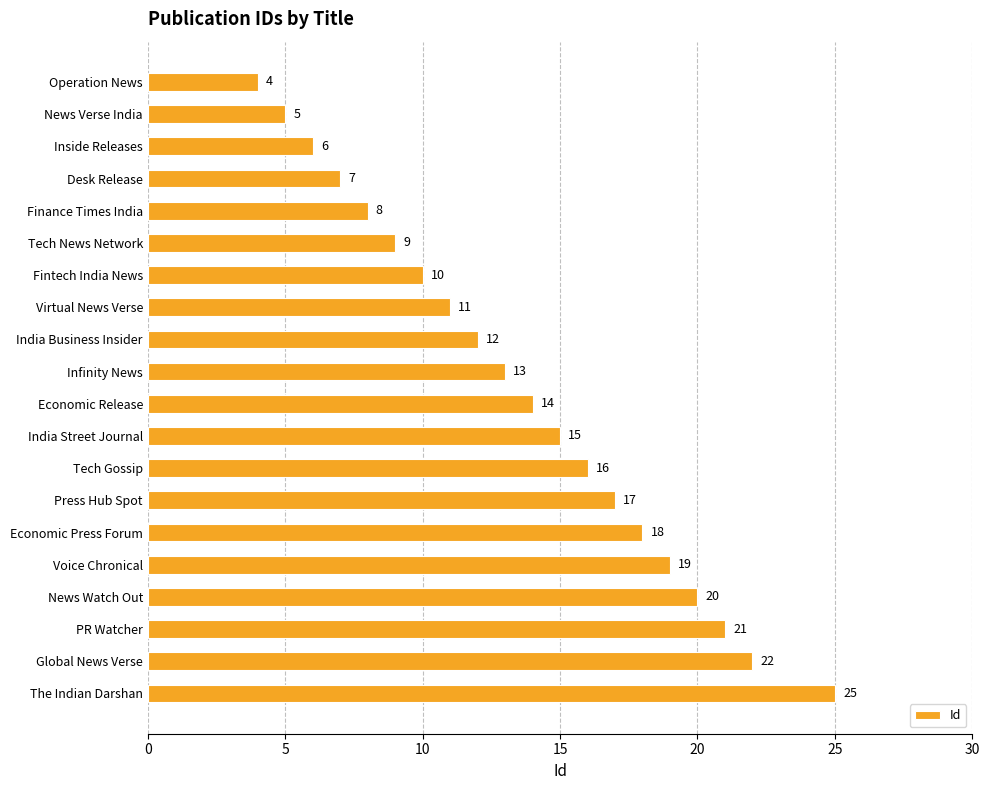

Does the chart contain any negative values?

No